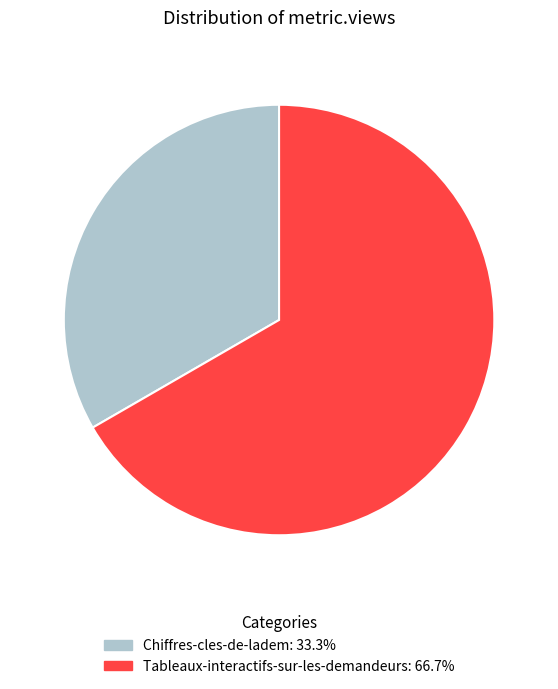

Which slice is the largest?

Tableaux-interactifs-sur-les-demandeurs